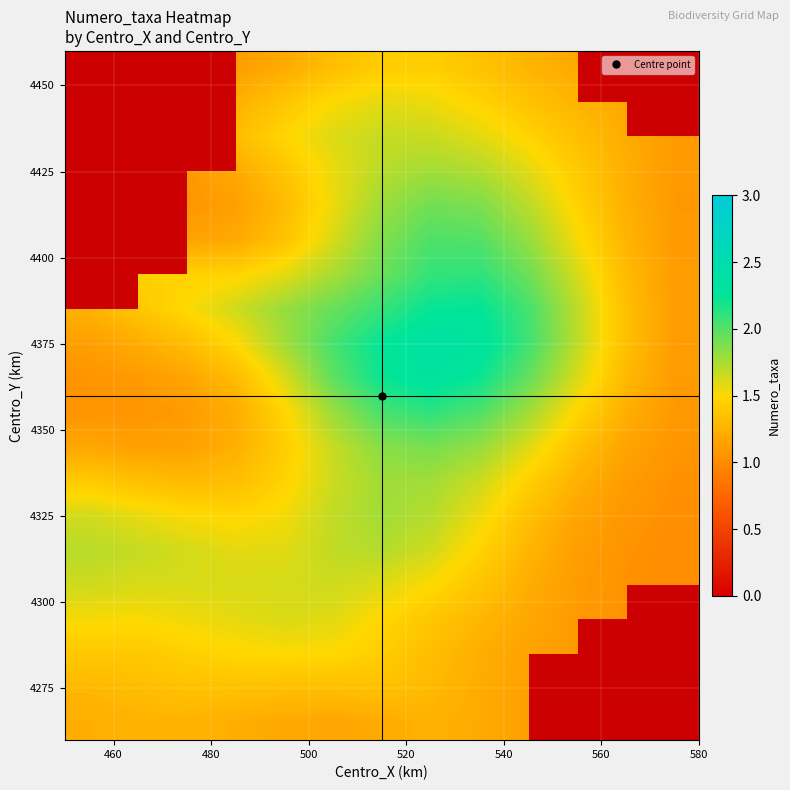

How many series are shown in this chart?

20